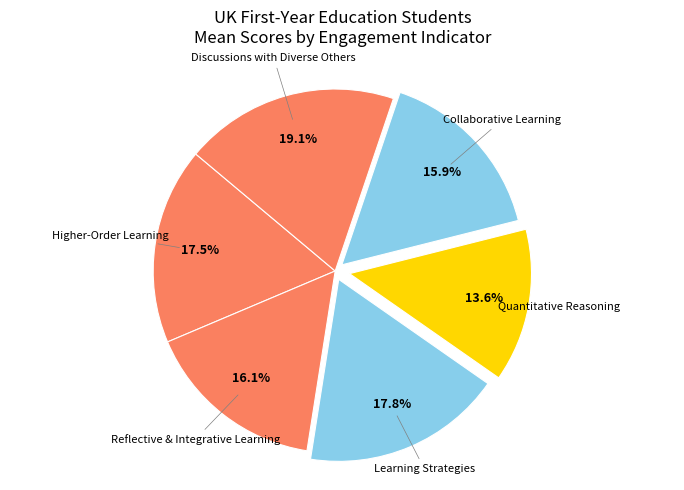

Between Quantitative Reasoning and Collaborative Learning, which is larger?

Collaborative Learning